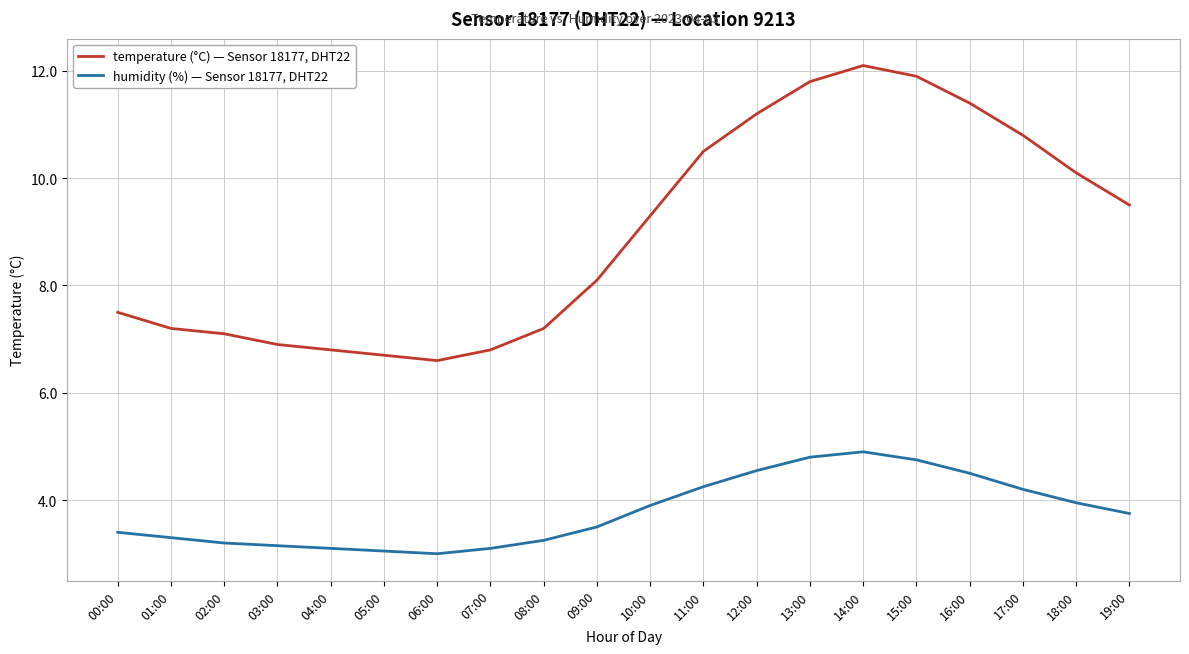

Rank the series by their average value, from highest to lowest.

temperature (°C) — Sensor 18177, DHT22, humidity (%) — Sensor 18177, DHT22